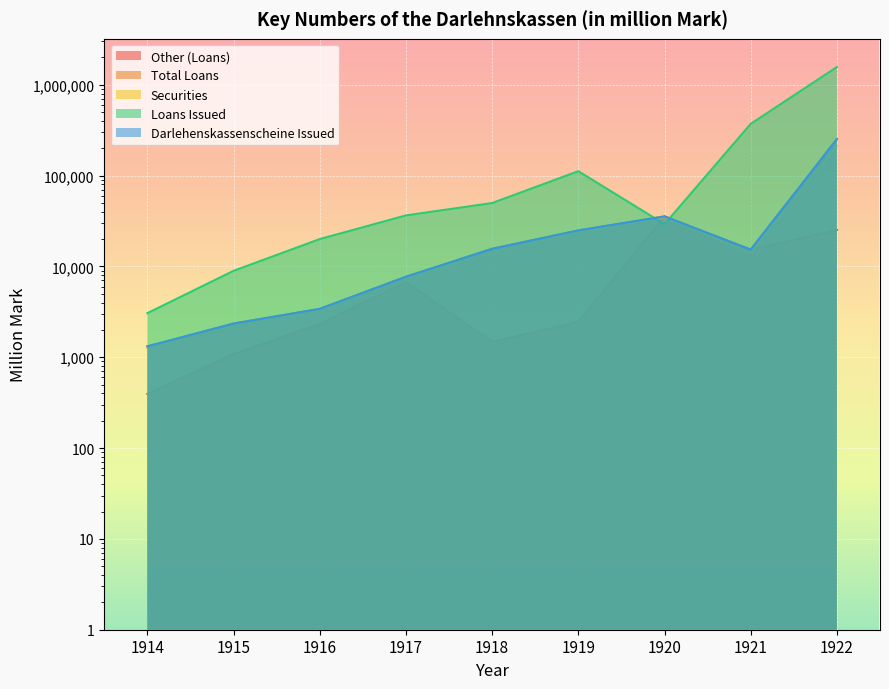

At which category does Securities reach its first local valley?

1921